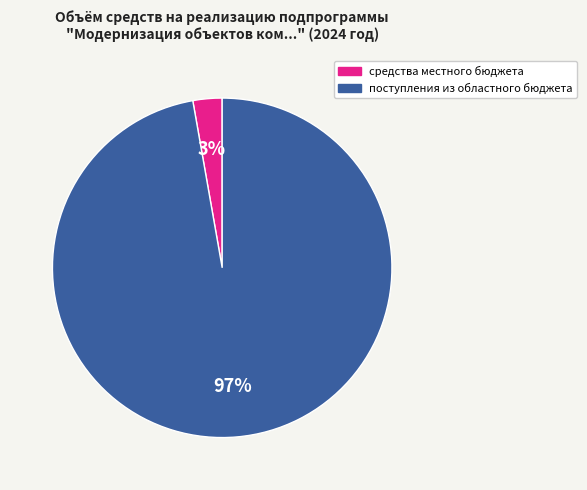

How many slices are in this pie chart?

2